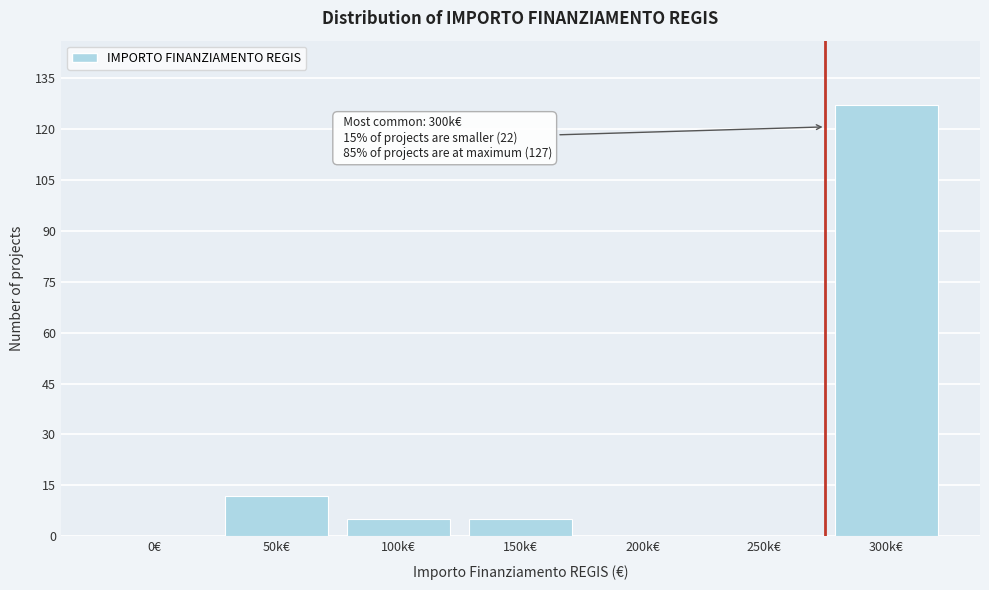

Reading left to right, transcribe all the data shown in this chart.

0€=0	50k€=12	100k€=5	150k€=5	200k€=0	250k€=0	300k€=127